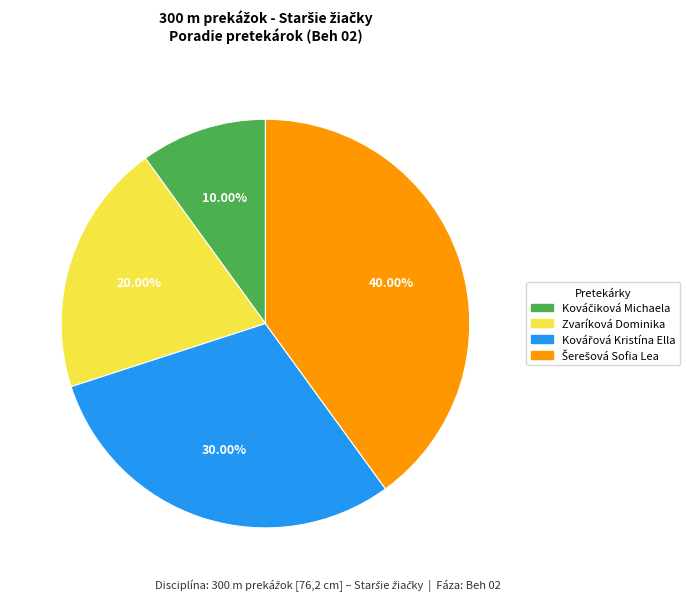

Does any single category account for the majority?

No